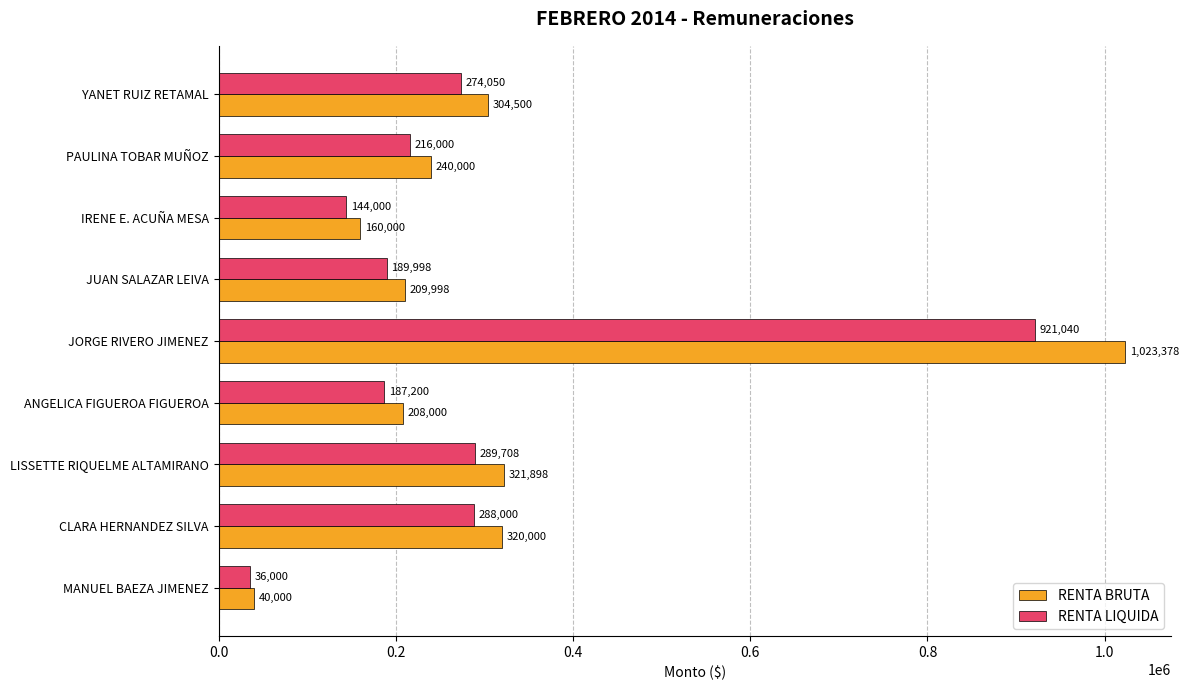

What is the difference between the second highest and minimum values in the RENTA LIQUIDA series?

253708